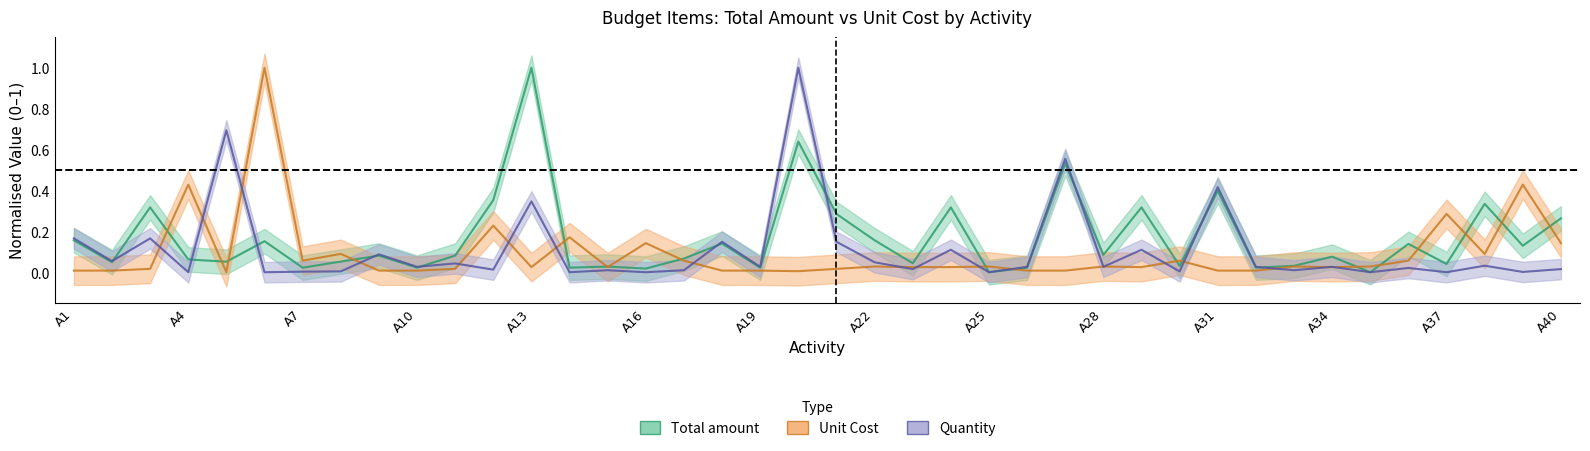

What is the maximum value shown in the chart?

1.0